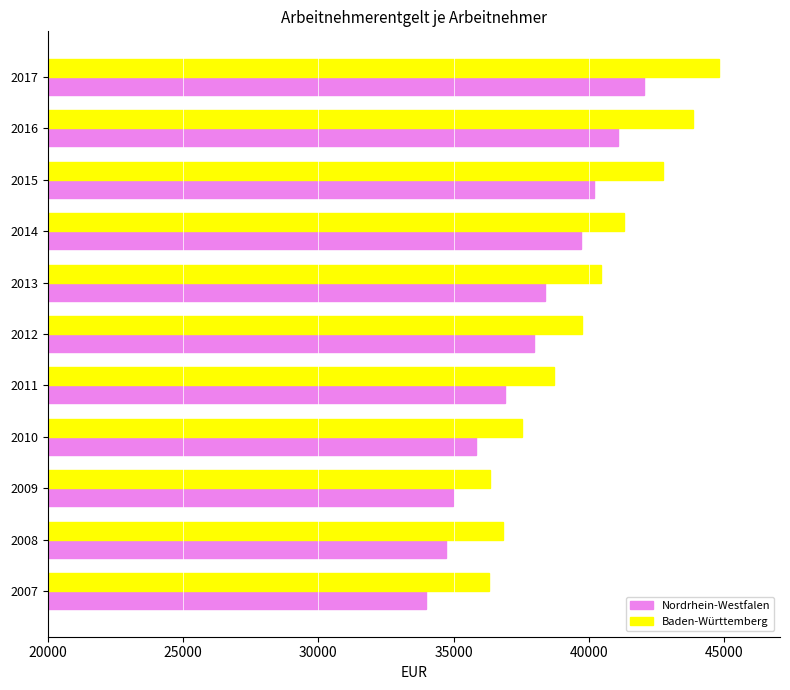

Rank the series by their maximum value, from lowest to highest.

Nordrhein-Westfalen, Baden-Württemberg